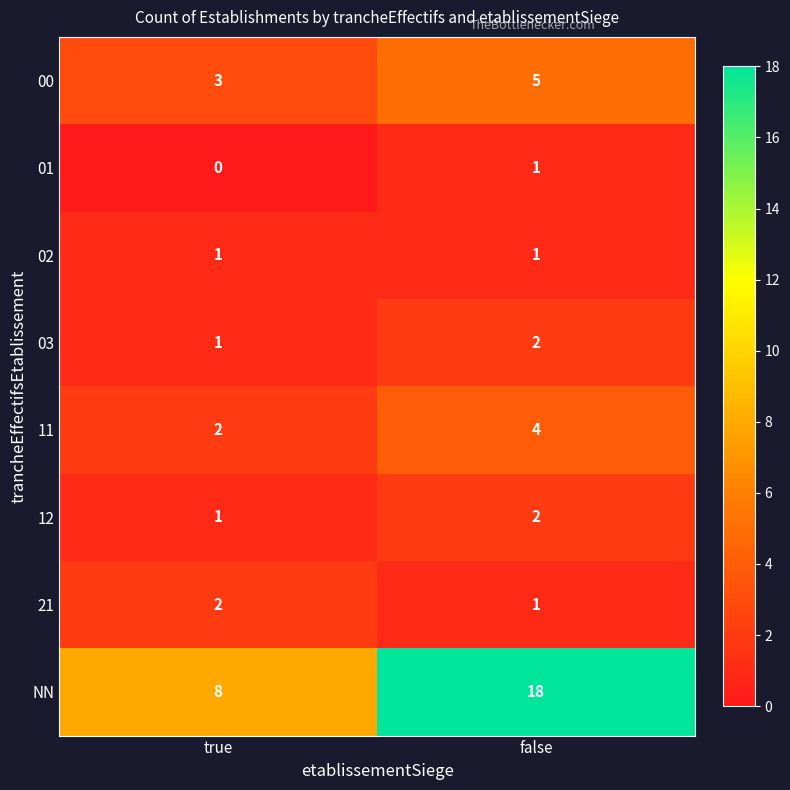

Which series has the largest total across all categories?

NN